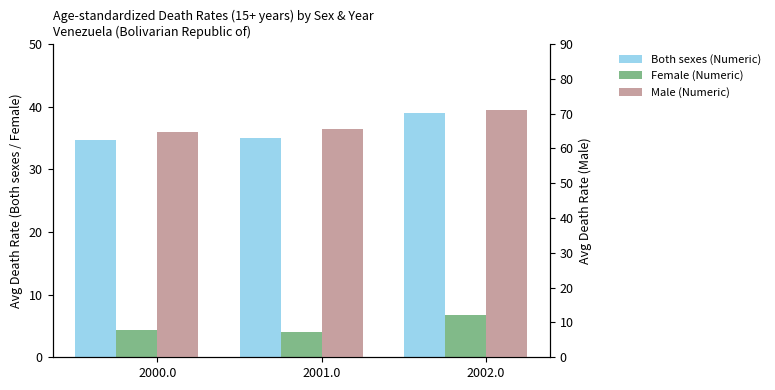

At how many categories does at least one series exceed 17?

3